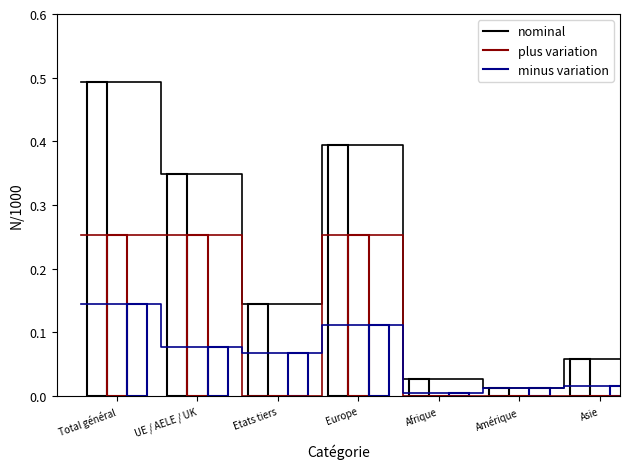

Rank the series at UE / AELE / UK from highest to lowest value.

nominal, plus variation, minus variation